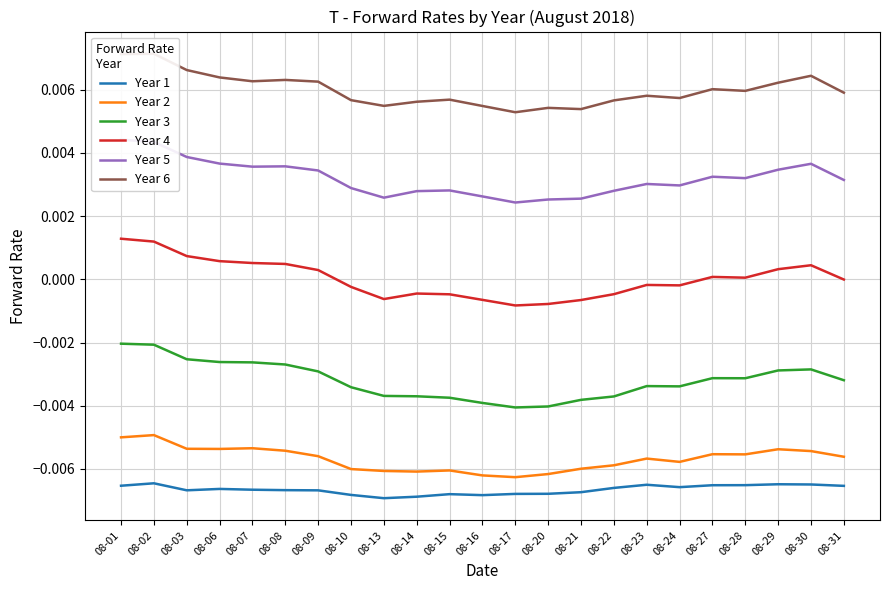

How many interior local peaks does the Year 6 series have?

7